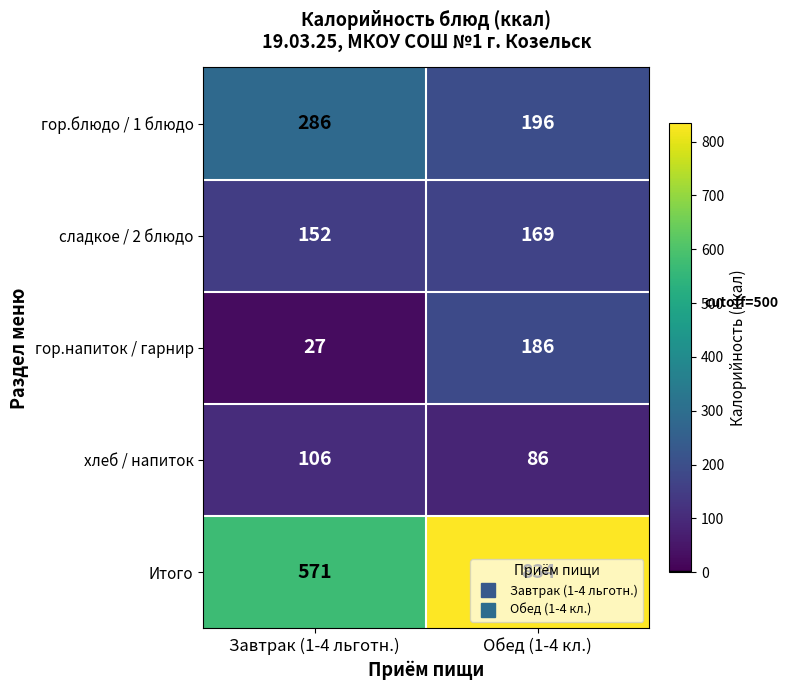

What is the difference between the highest and lowest values at Обед (1-4 кл.)?

748